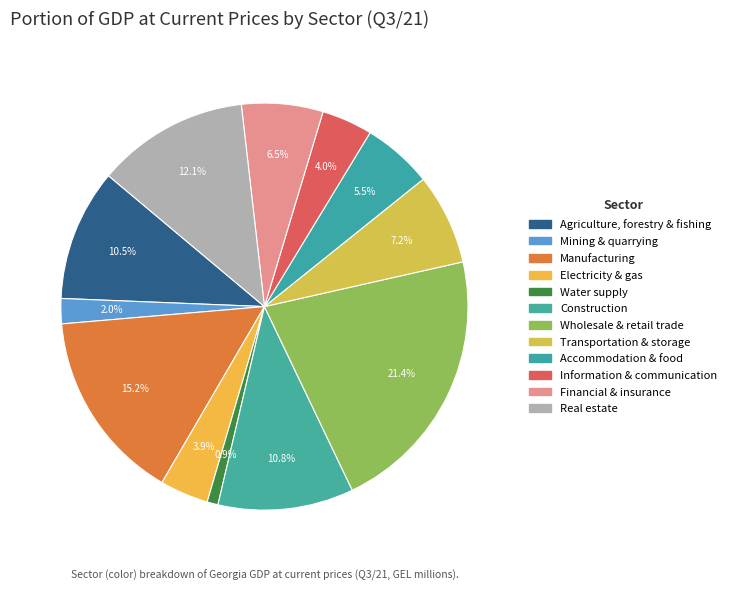

The Electricity & gas slice represents 1% of the pie. True or false?

False